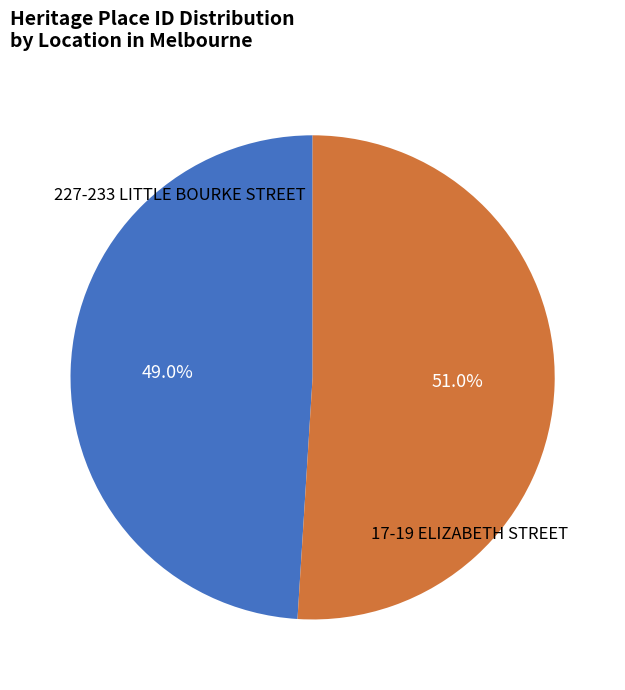

How many slices are in this pie chart?

2